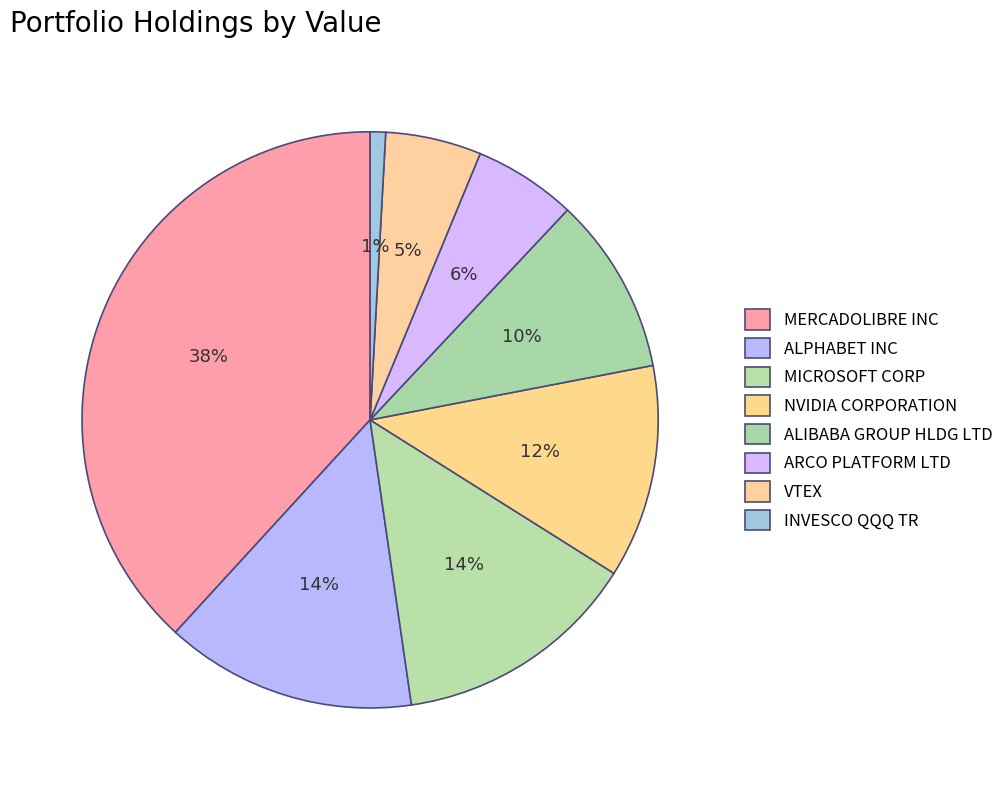

Rank the categories by value from lowest to highest.

INVESCO QQQ TR, VTEX, ARCO PLATFORM LTD, ALIBABA GROUP HLDG LTD, NVIDIA CORPORATION, MICROSOFT CORP, ALPHABET INC, MERCADOLIBRE INC